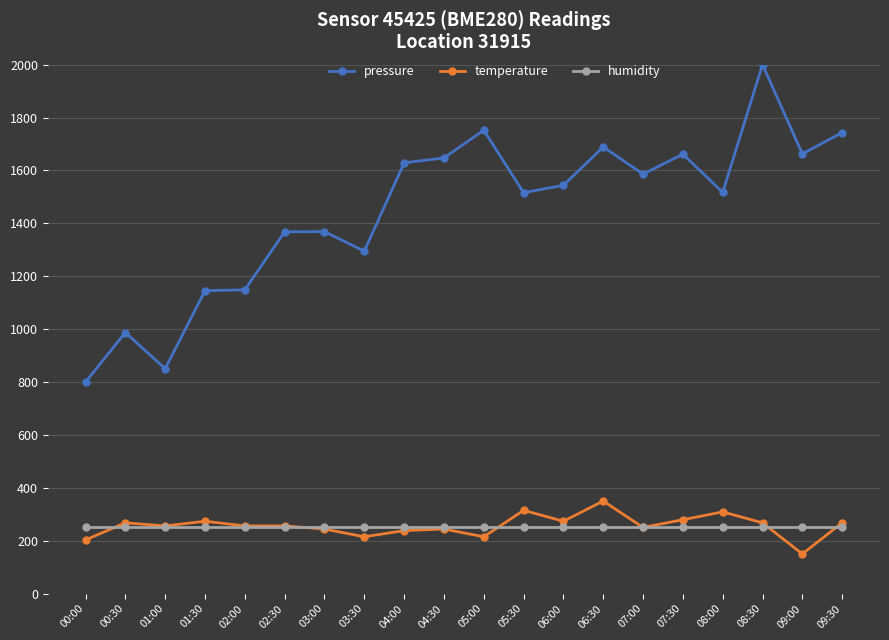

The value of pressure at 00:30 is 987.1. True or false?

True